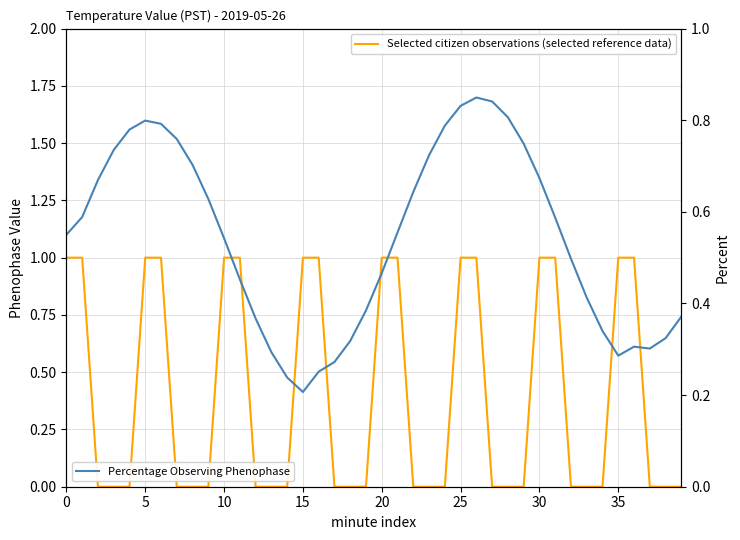

The value of Selected citizen observations (selected reference data) at 25 is 1.6. True or false?

False